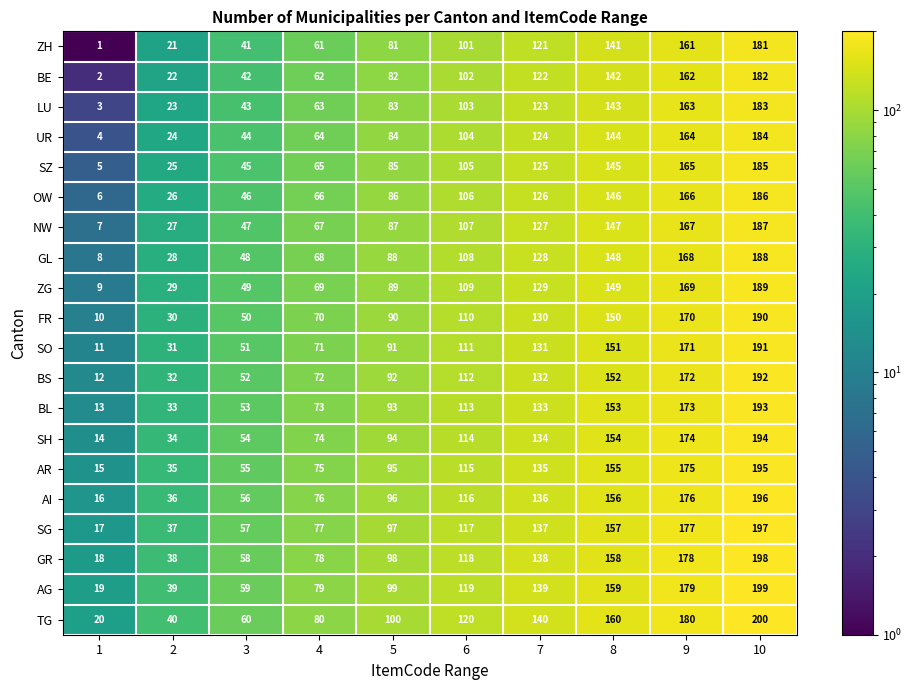

The AI series shows 17 at 3. True or false?

False